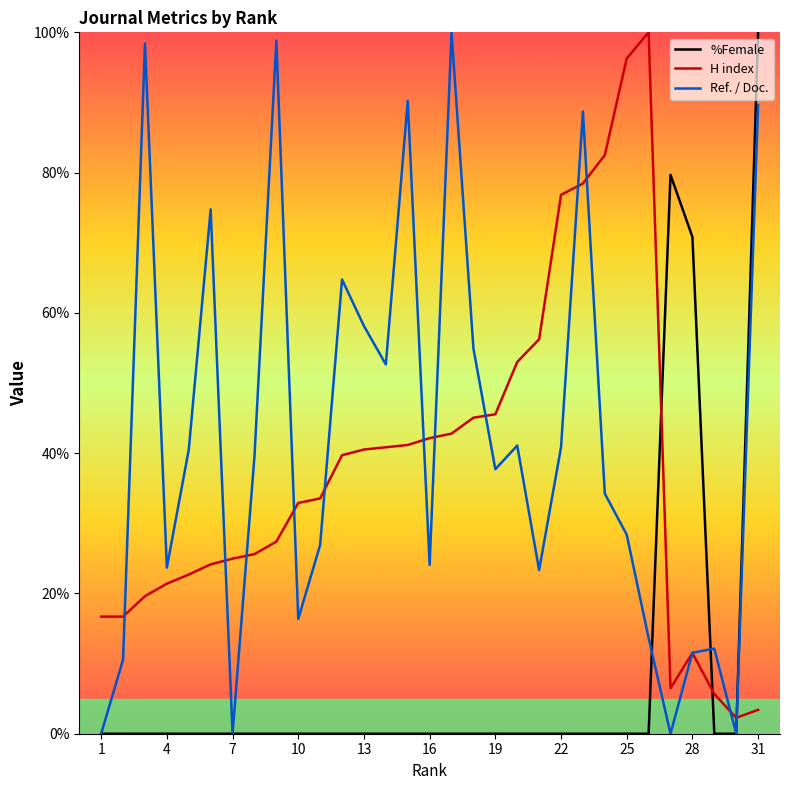

True or false: Ref. / Doc. has more than 2 interior local peaks.

True